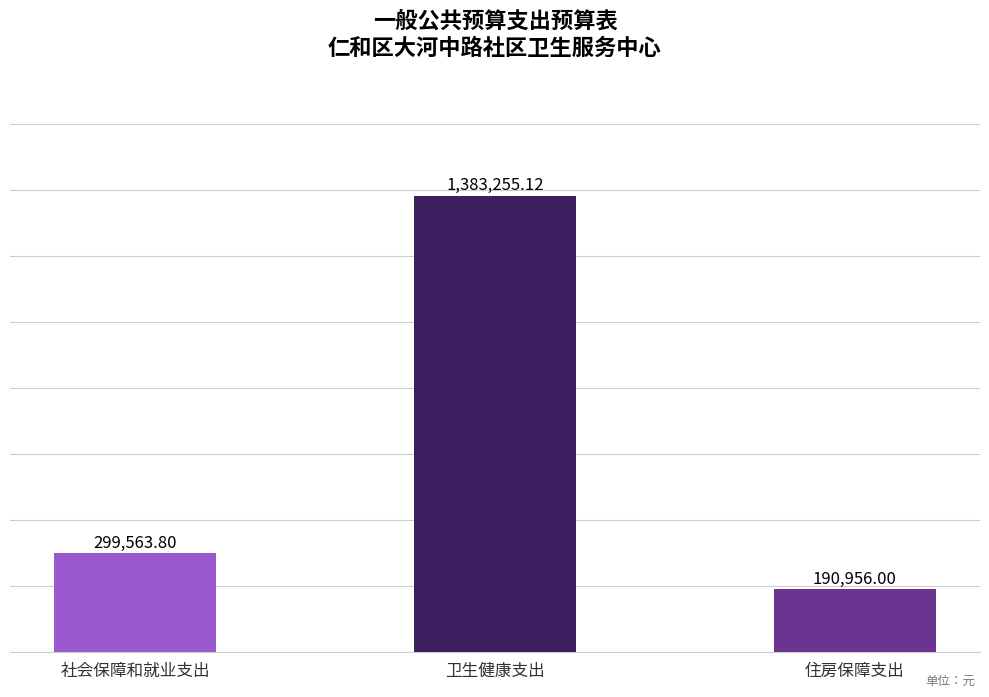

Which label corresponds to the smallest value in the chart?

住房保障支出